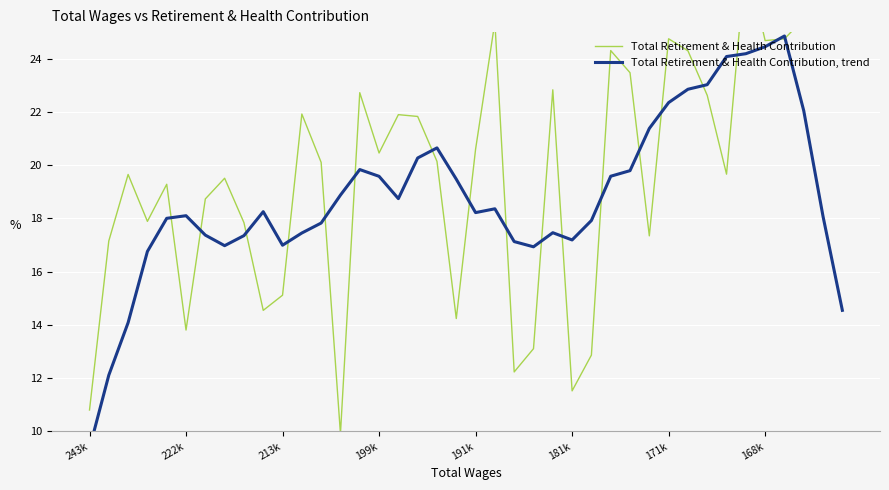

Rank the series by their average value, from highest to lowest.

Total Retirement & Health Contribution, Total Retirement & Health Contribution, trend